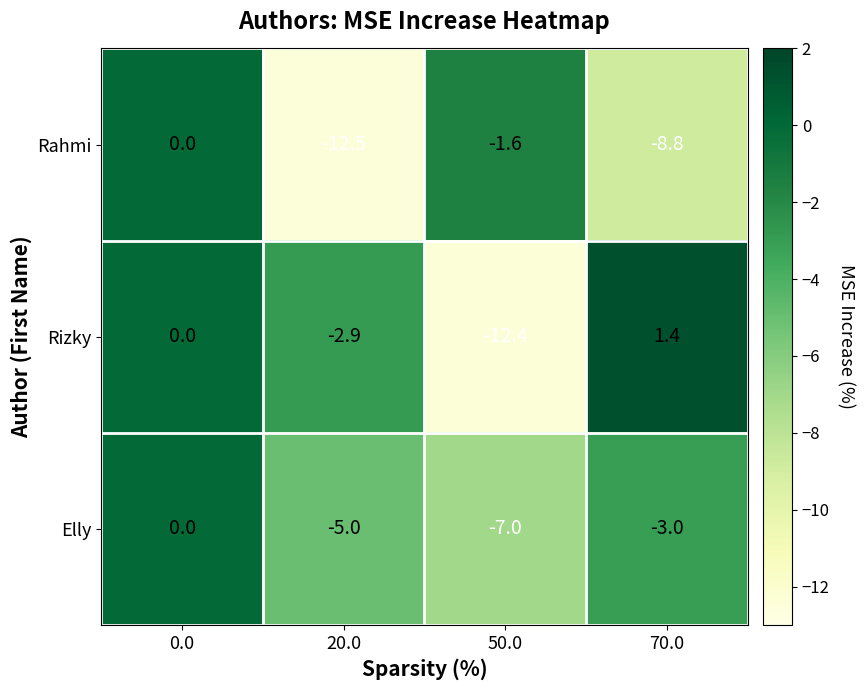

What is the sum of all Rizky values?

-13.9